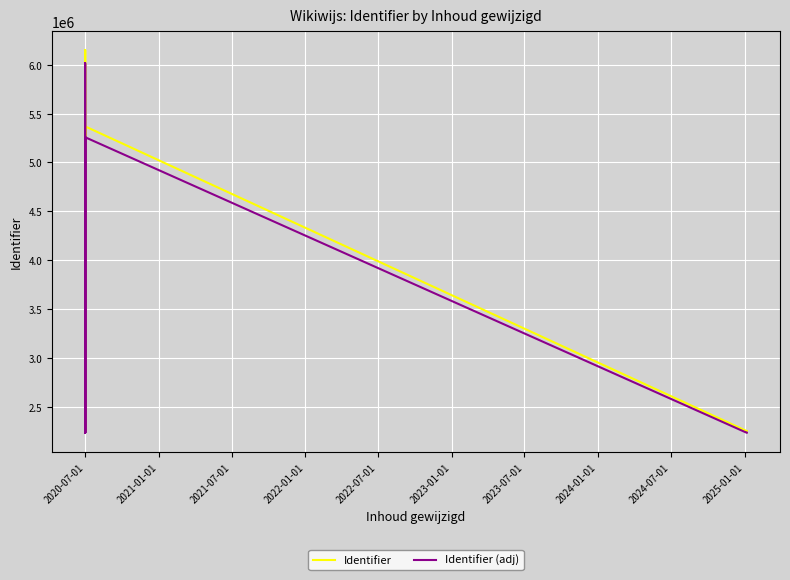

What are all the series names shown in the legend?

Identifier, Identifier (adj)